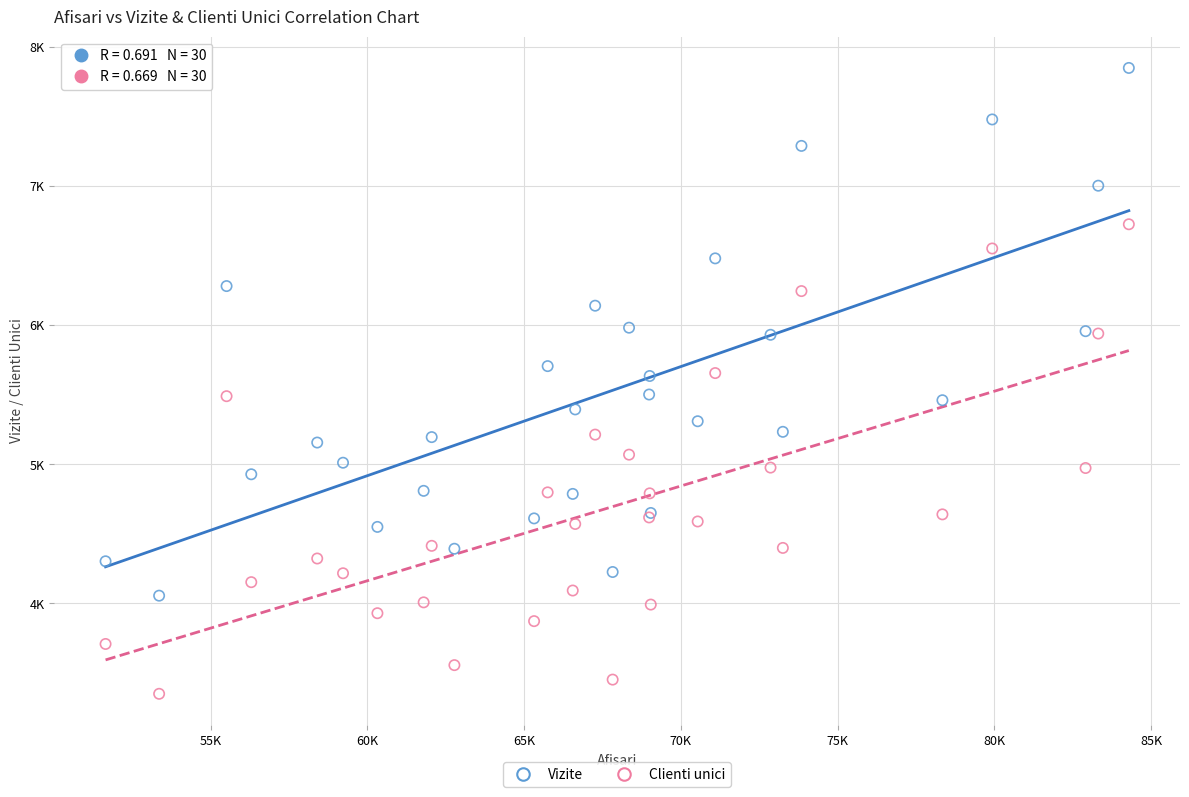

What are all the series names shown in the legend?

Vizite, Clienti unici